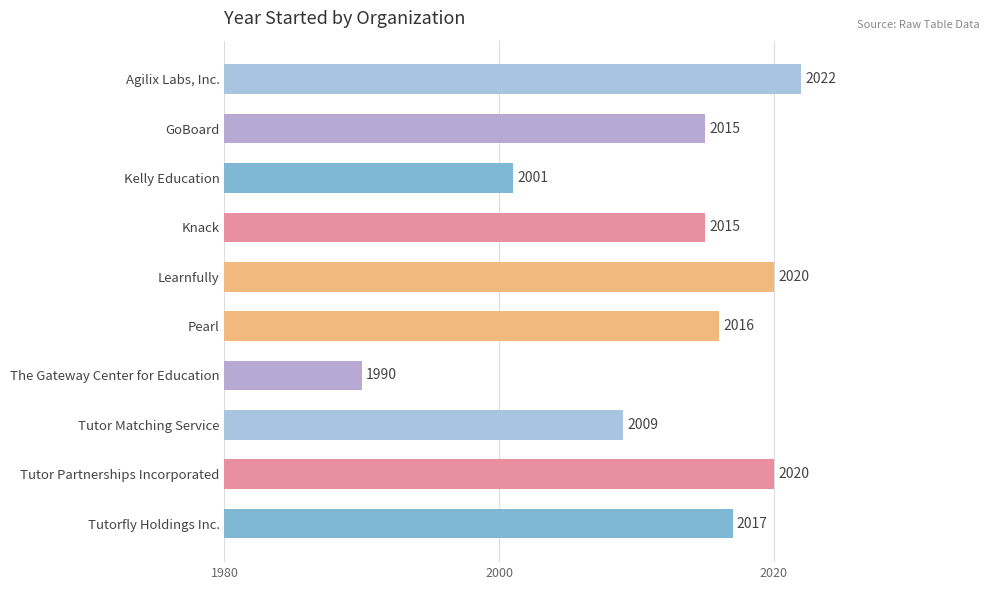

What is the ratio of the value at Kelly Education to the value at Agilix Labs, Inc.?

1.0